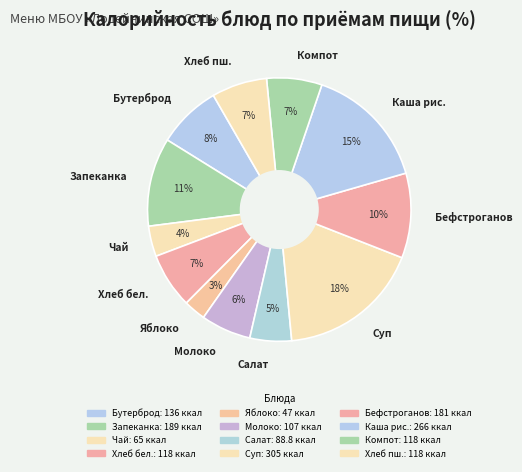

To the nearest percent, what is the difference between the Яблоко and Хлеб пш. slice percentages?

4%